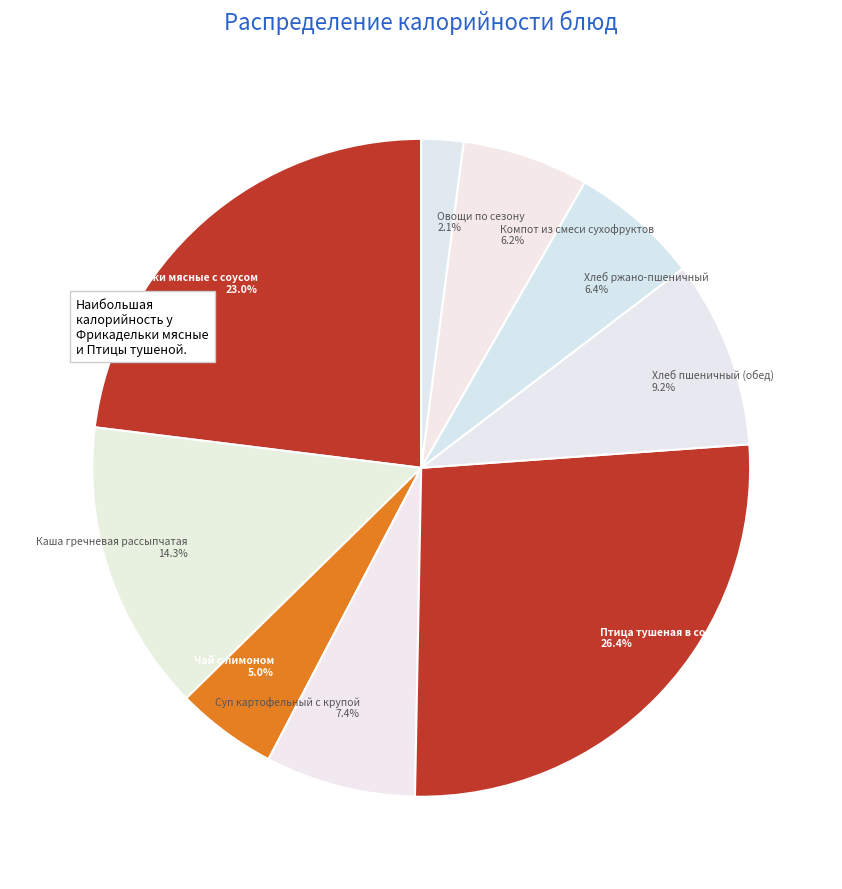

To the nearest percent, what percentage of the pie is Хлеб ржано-пшеничный?

6%